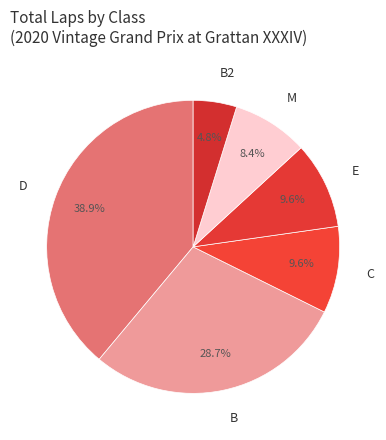

To the nearest percent, what is the difference between the largest and smallest slice percentages?

34%